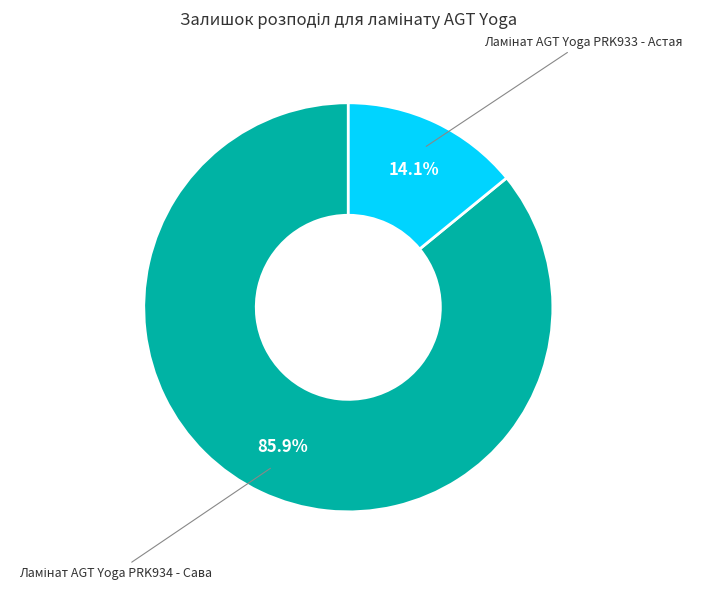

Does any single category account for the majority?

Yes